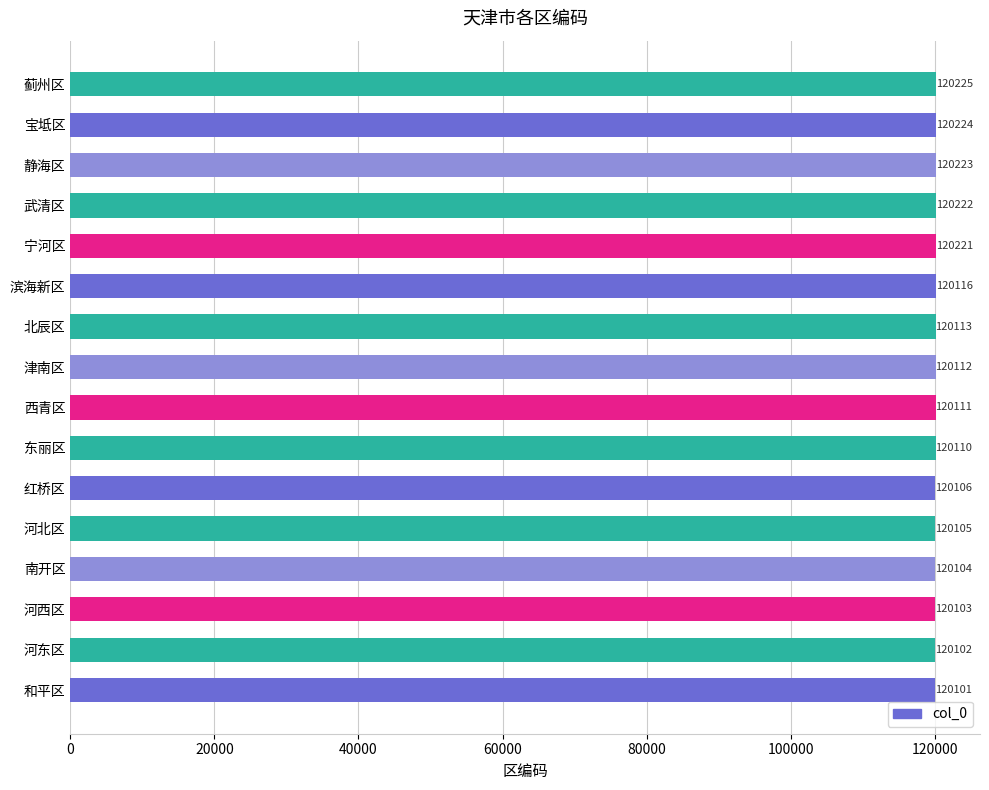

Rank the categories by value from highest to lowest.

蓟州区, 宝坻区, 静海区, 武清区, 宁河区, 滨海新区, 北辰区, 津南区, 西青区, 东丽区, 红桥区, 河北区, 南开区, 河西区, 河东区, 和平区